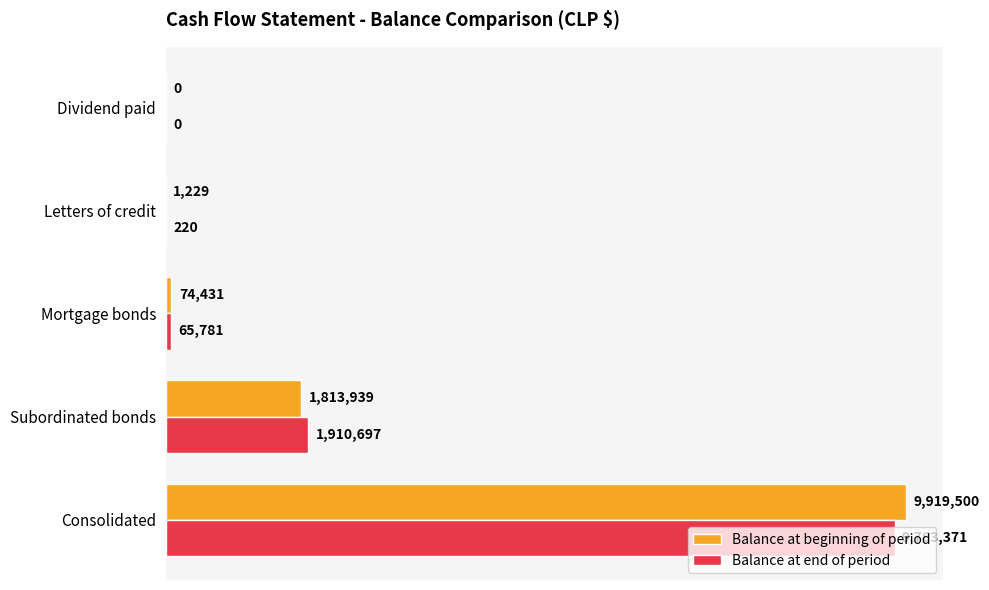

What are all the series names shown in the legend?

Balance at beginning of period, Balance at end of period